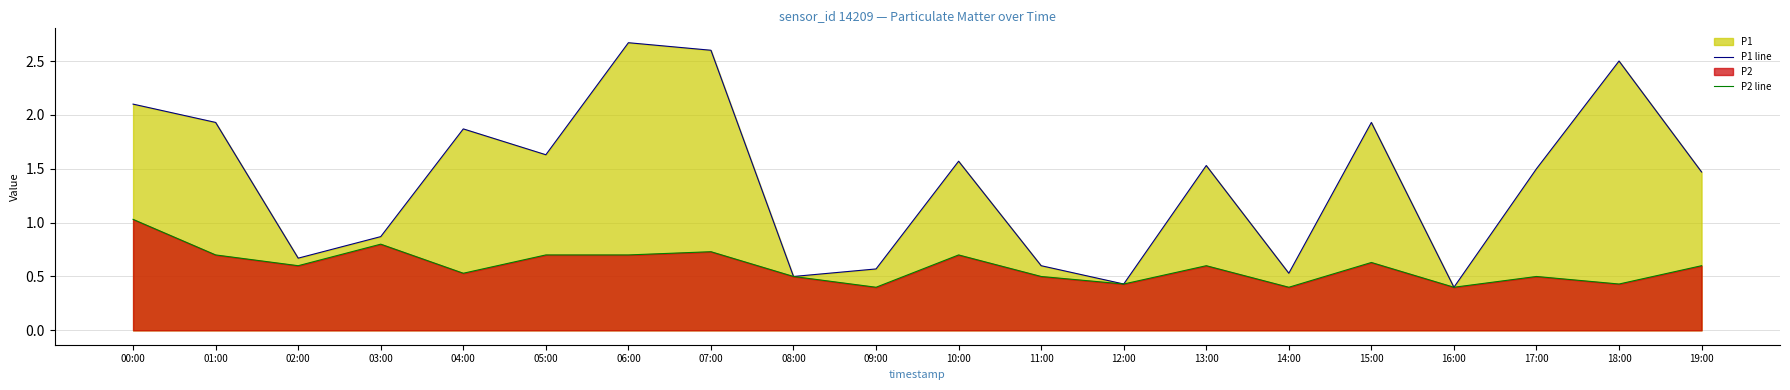

What is the difference between the maximum and minimum values in the P1 line series?

2.3